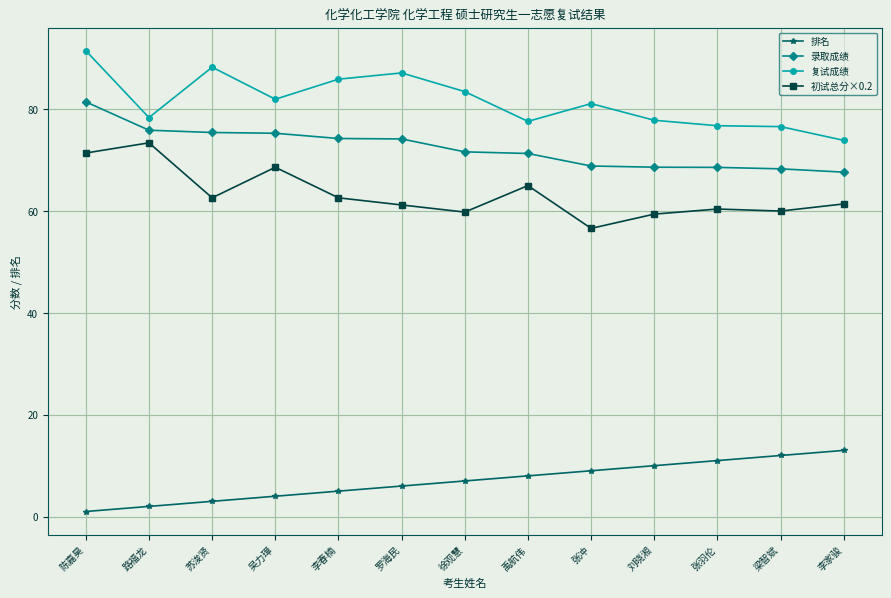

At which category is the sum across all series the highest?

陈嘉昊